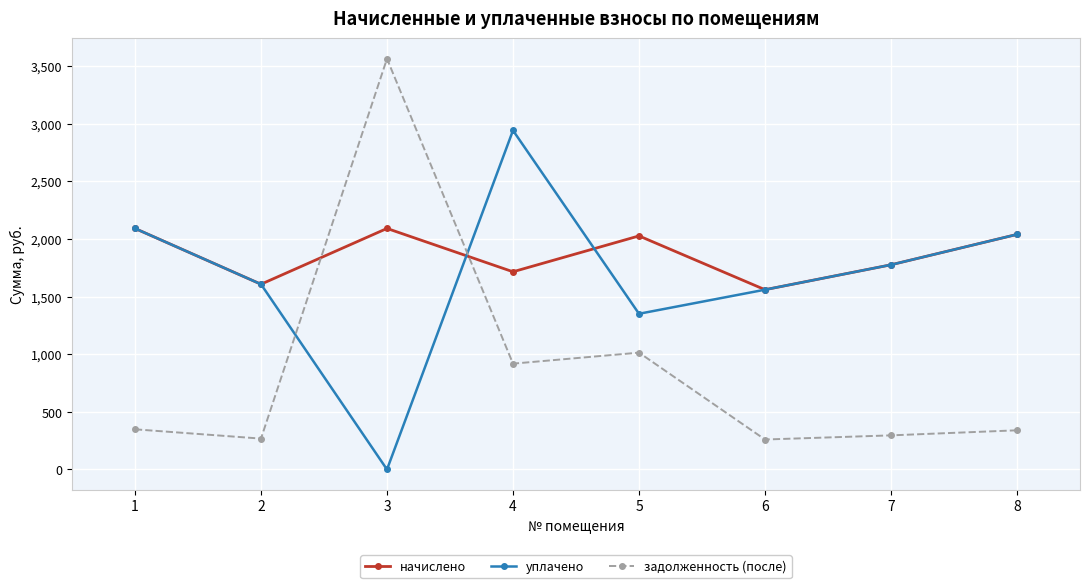

True or false: начислено has a value of 743.7 at 8.

False